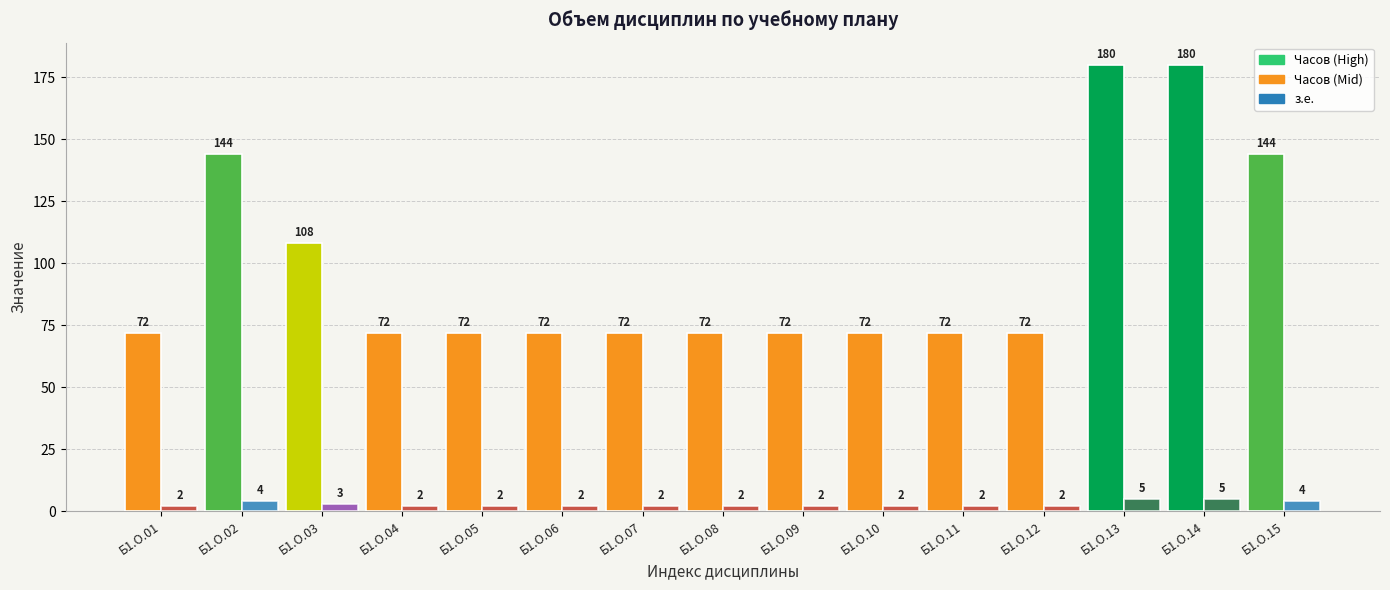

What is the total value across all series at Б1.О.06?

74